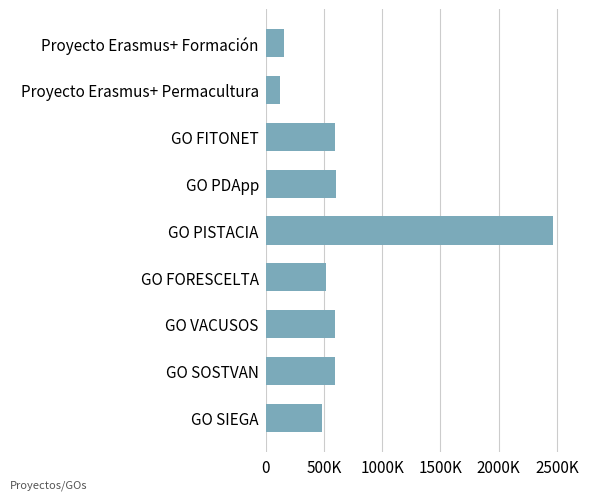

Which category has the highest value across all series?

GO PISTACIA